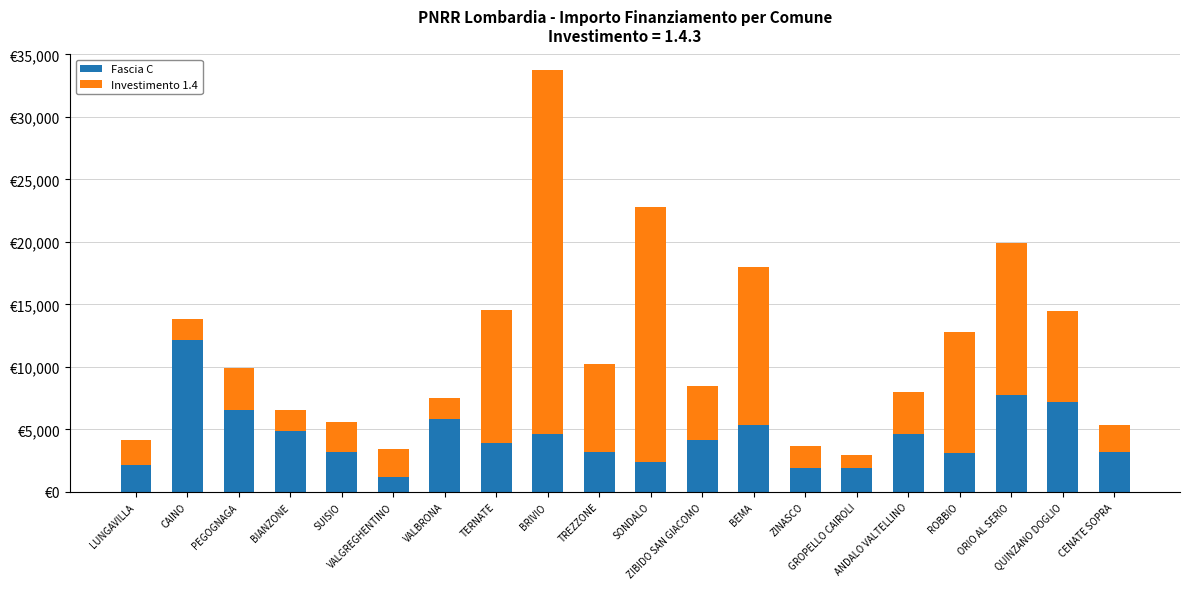

What position from the right is SONDALO?

10